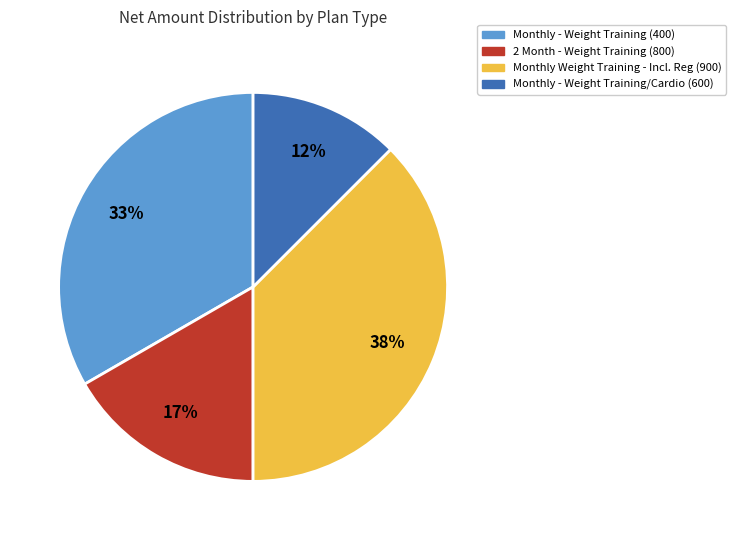

How many segments does this pie chart have?

4